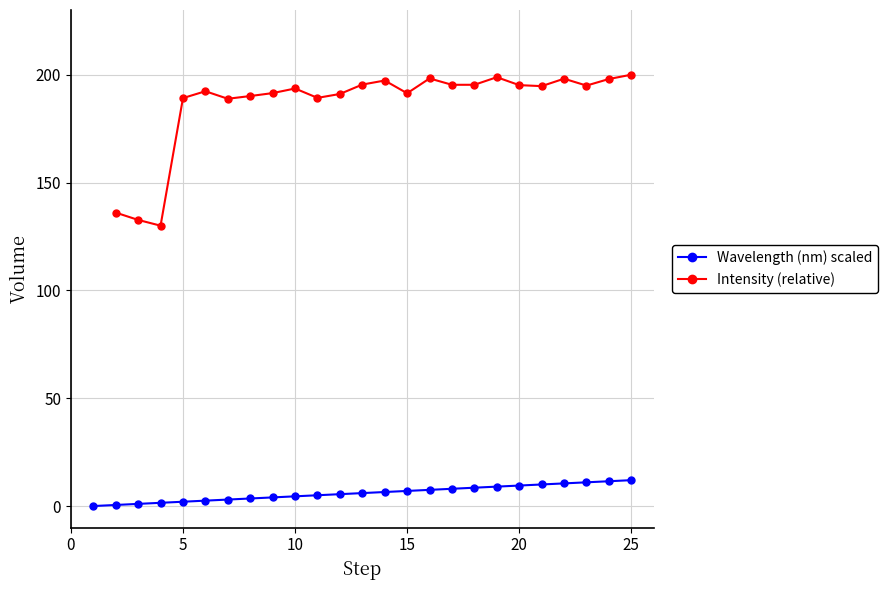

The Wavelength (nm) scaled series shows 9.5 at 20. True or false?

True